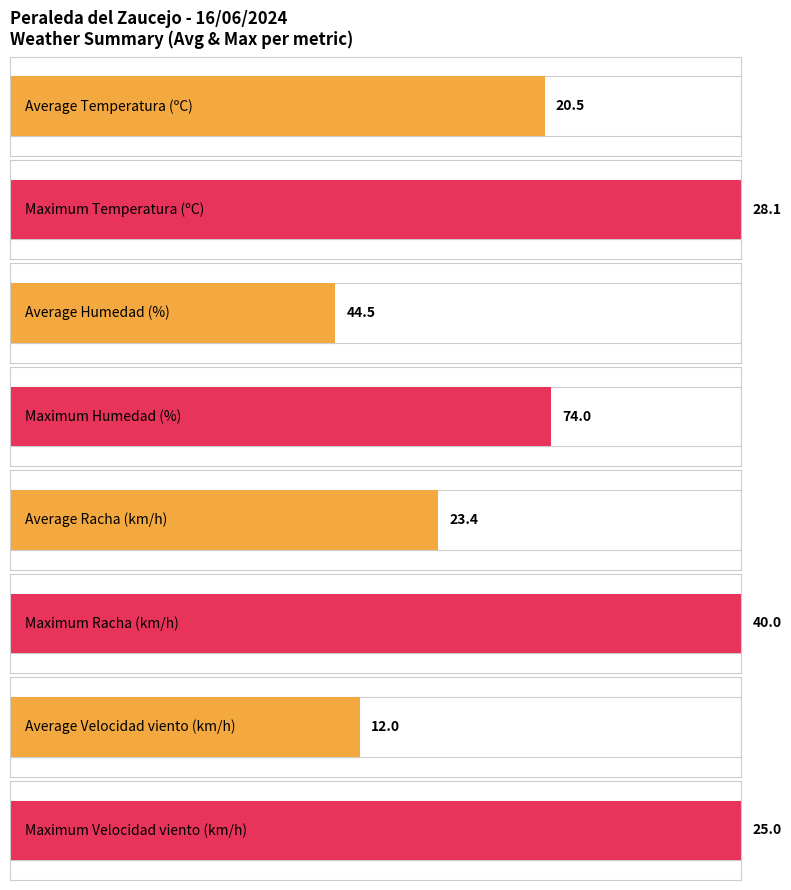

Which series has the widest spread of values?

Humedad (%)